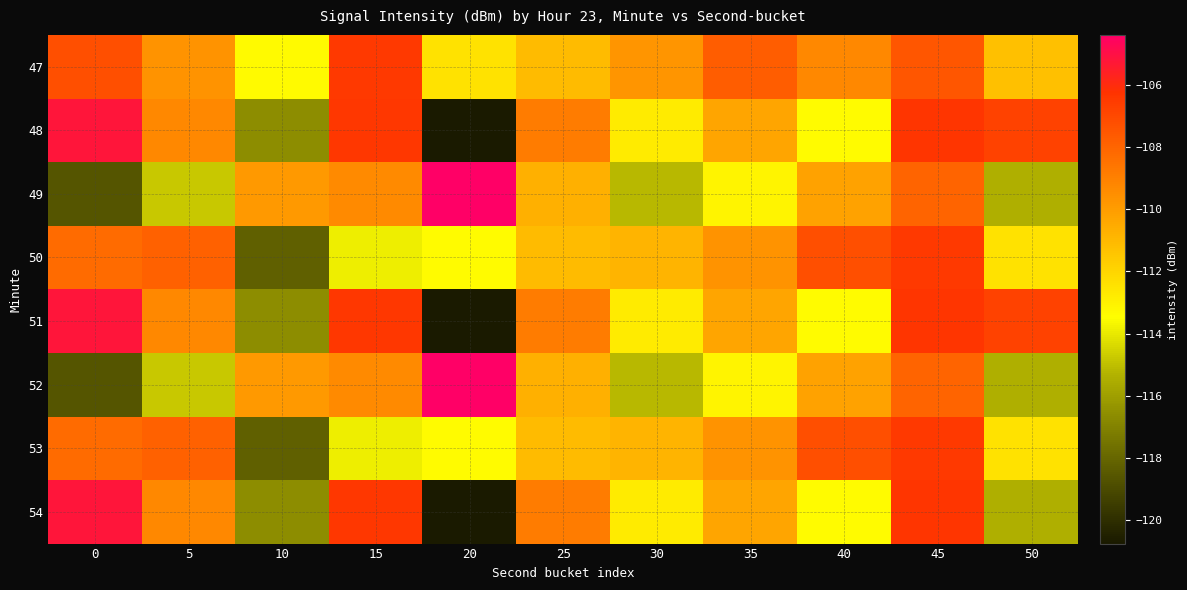

What is the difference between the highest and lowest values at 10?

8.4